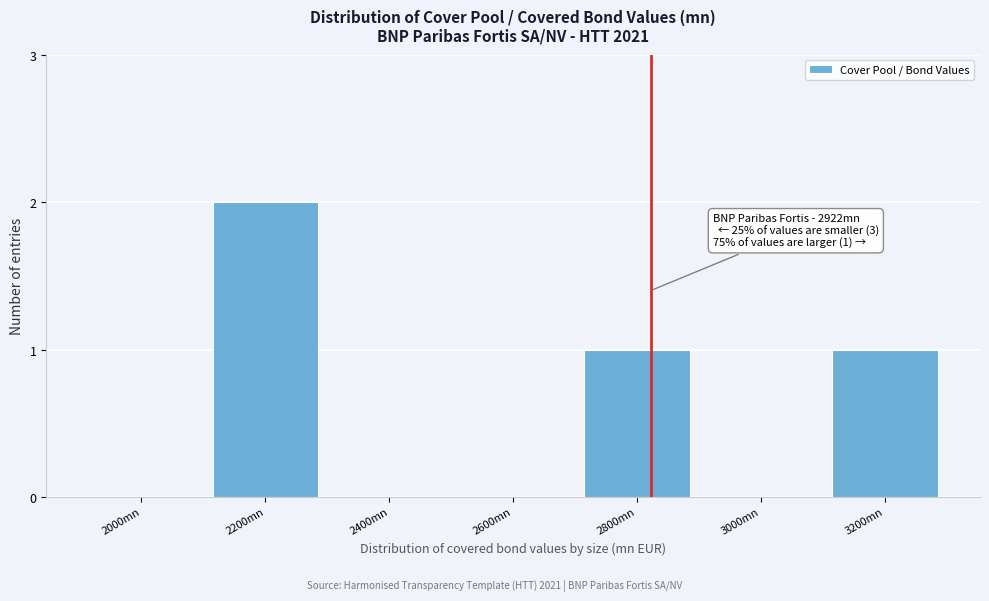

Reading left to right, list all the values displayed in this chart.

2000mn=0	2200mn=2	2400mn=0	2600mn=0	2800mn=1	3000mn=0	3200mn=1